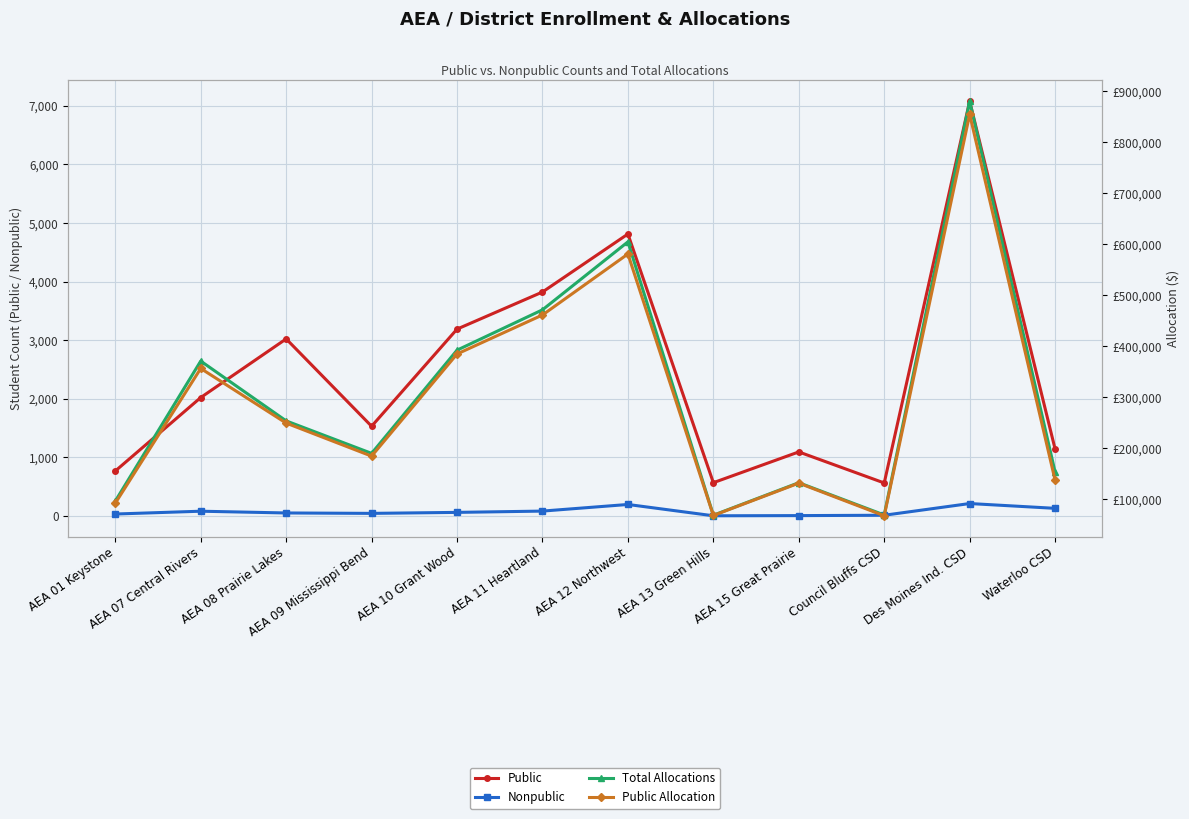

What is the average value of the Total Allocations series?

307297